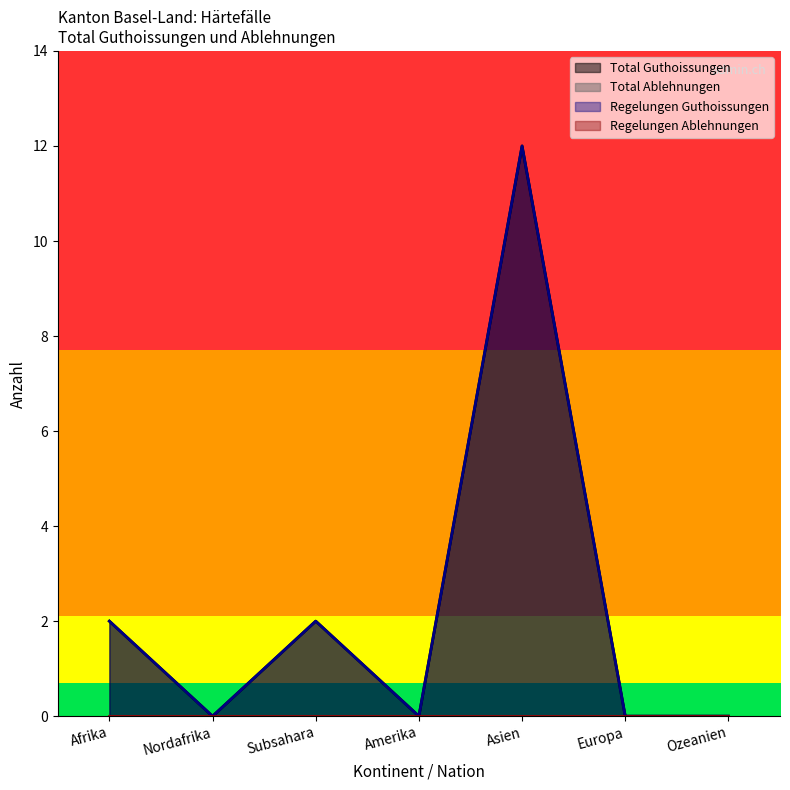

At Europa, list the series in order from largest to smallest.

Total Guthoissungen, Total Ablehnungen, Regelungen Guthoissungen, Regelungen Ablehnungen